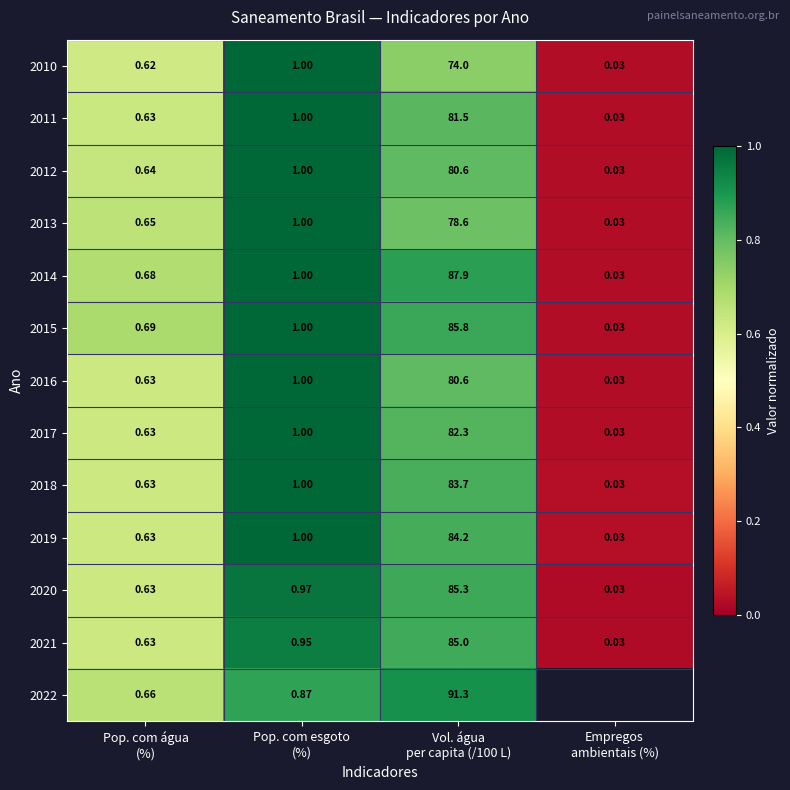

The 2020 series shows 0.6 at Pop. com água (%). True or false?

True